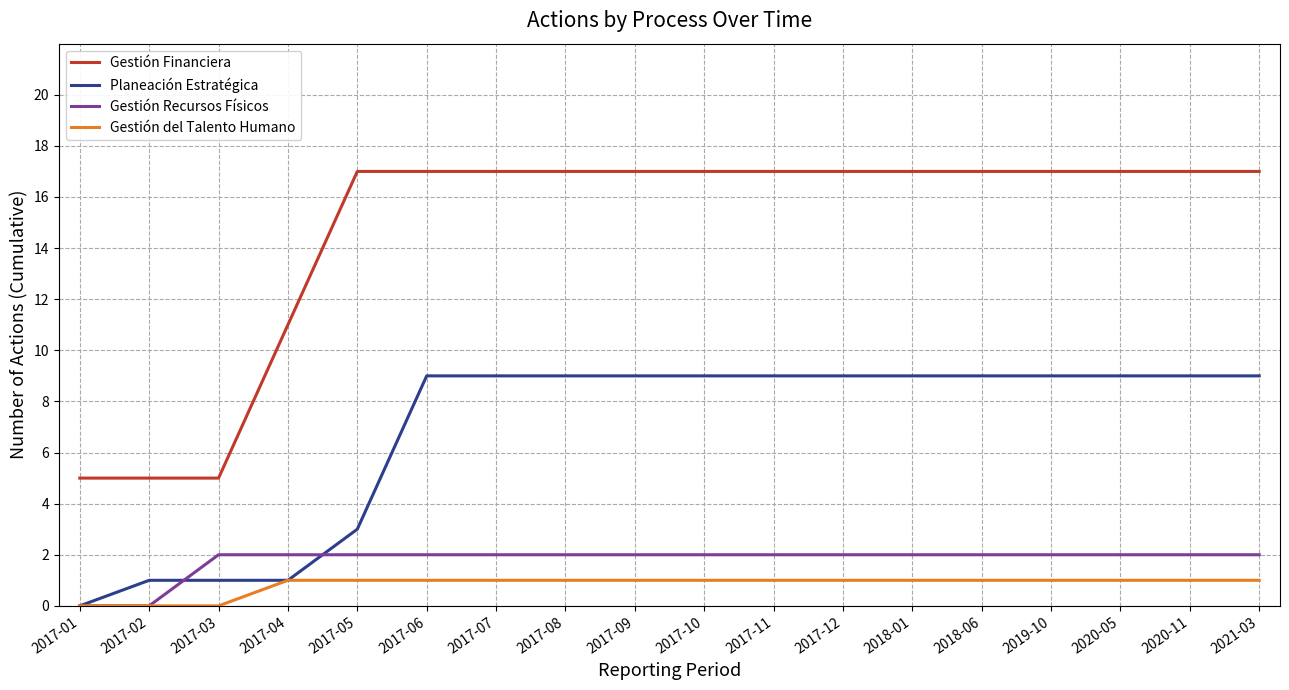

How many categories are shown in the chart?

18